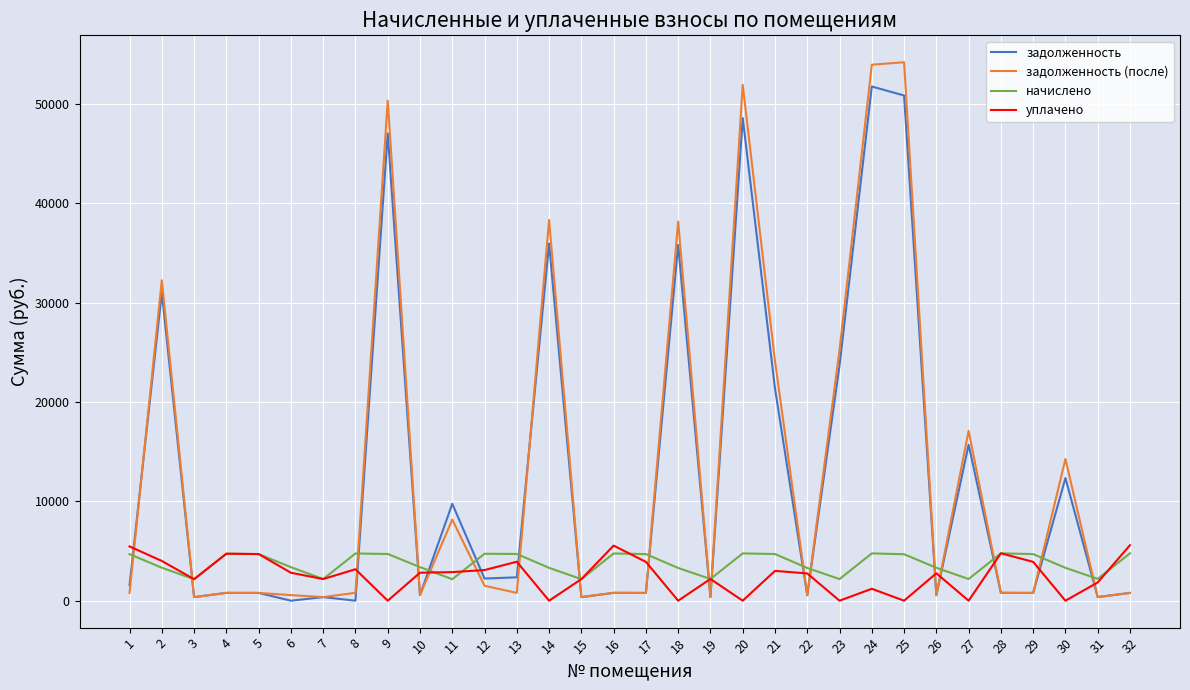

Which series has the widest spread of values?

задолженность (после)